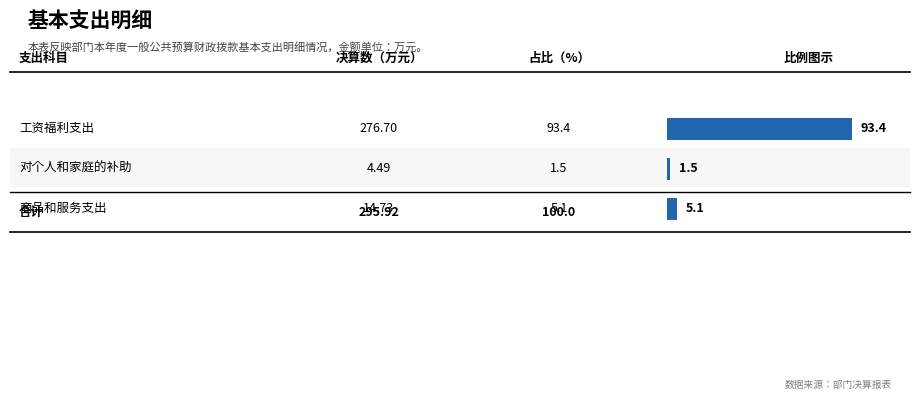

Which category has the lowest value across all series?

对个人和家庭的补助